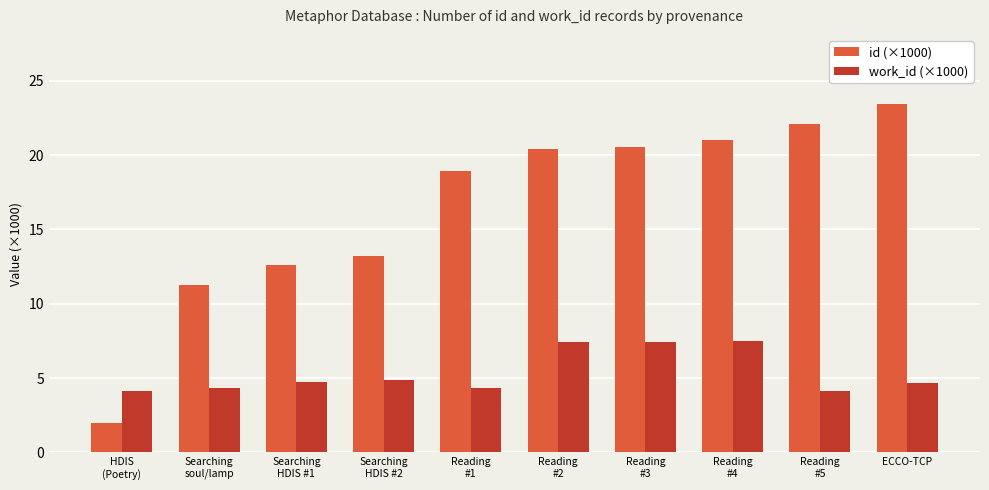

At HDIS
(Poetry), list the series in order from largest to smallest.

work_id (×1000), id (×1000)